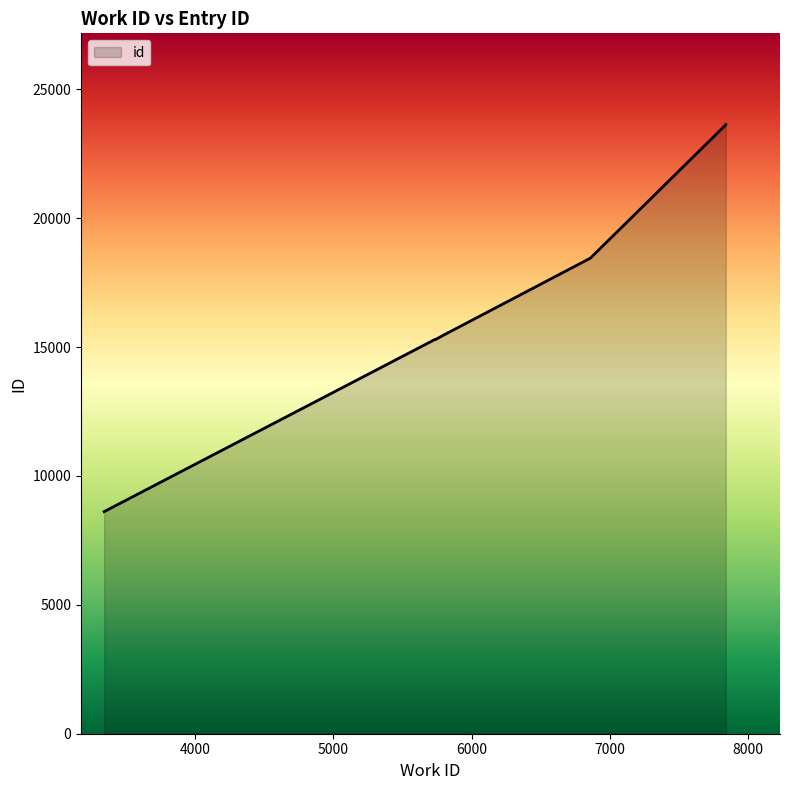

What is the maximum value shown in the chart?

23631